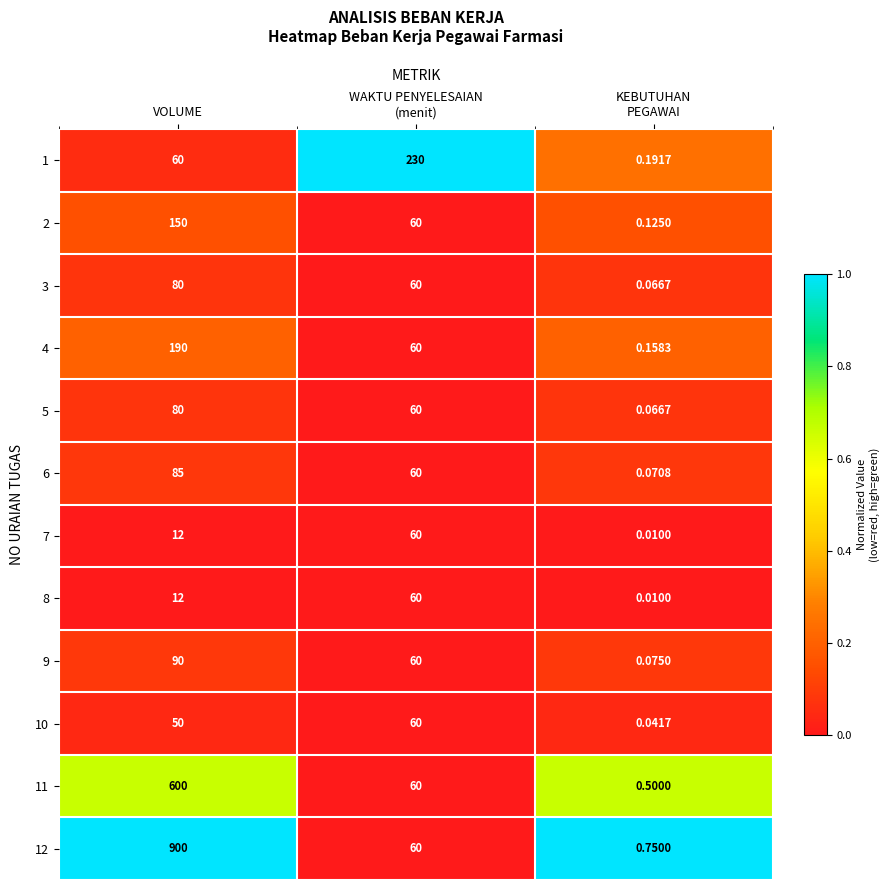

Where does the 2 series first go above 60?

VOLUME